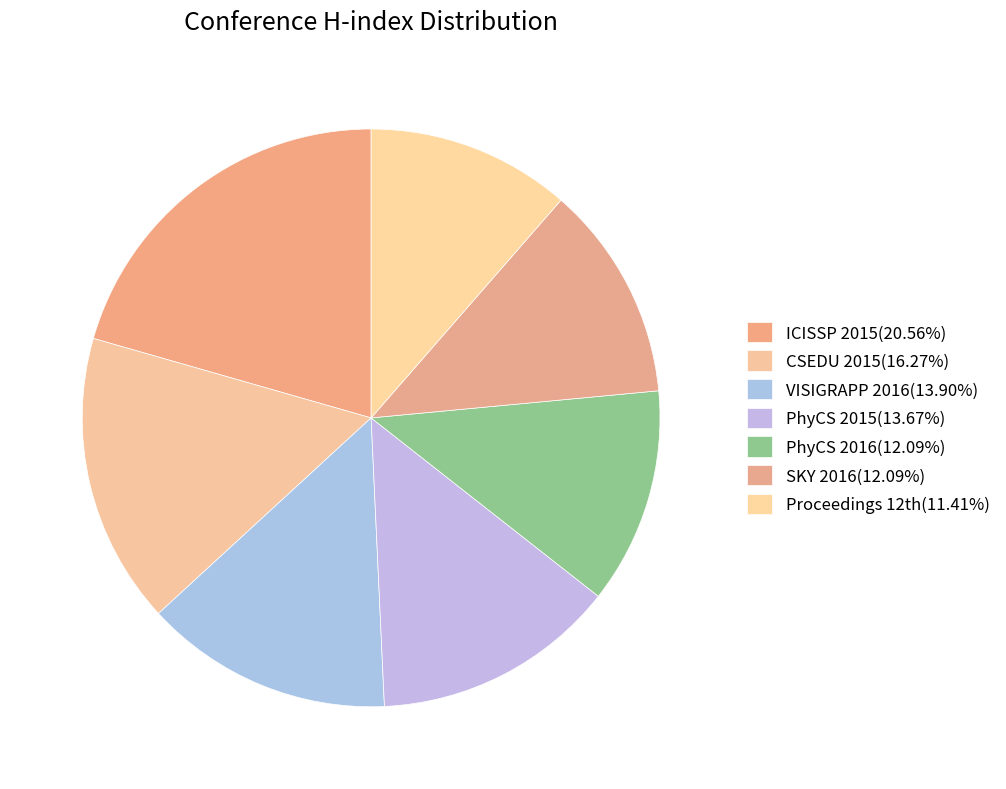

Is SKY 2016 the majority of the pie?

No